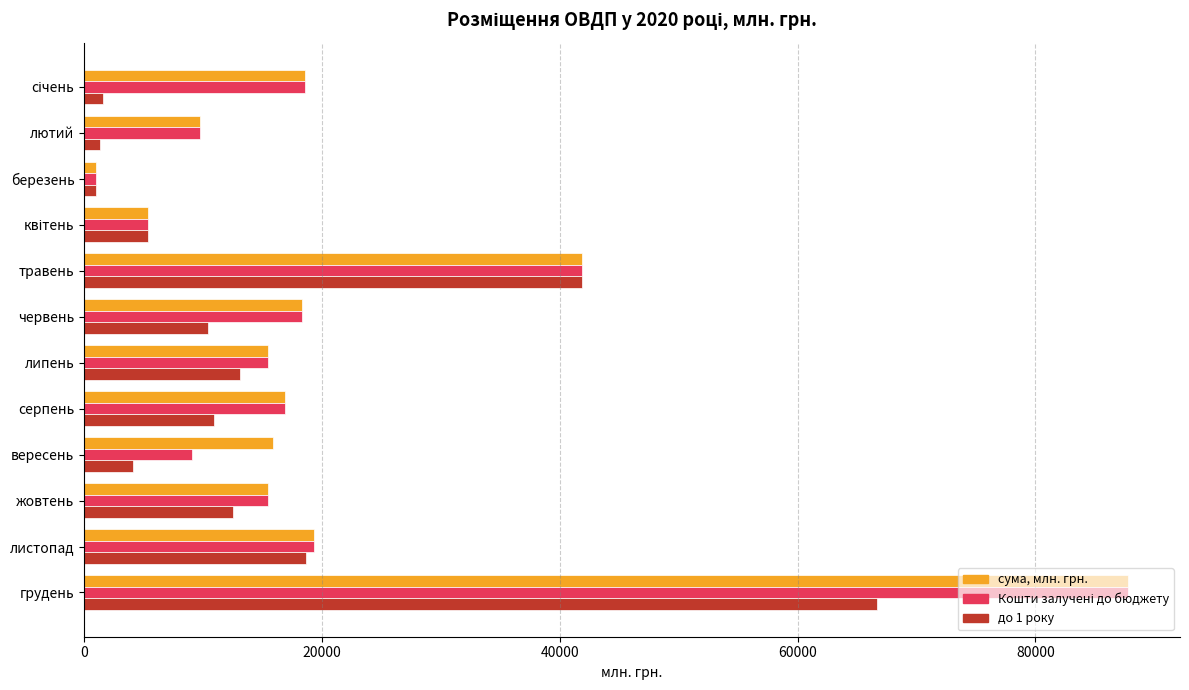

What is the spread (max minus min) of values at липень?

2372.2